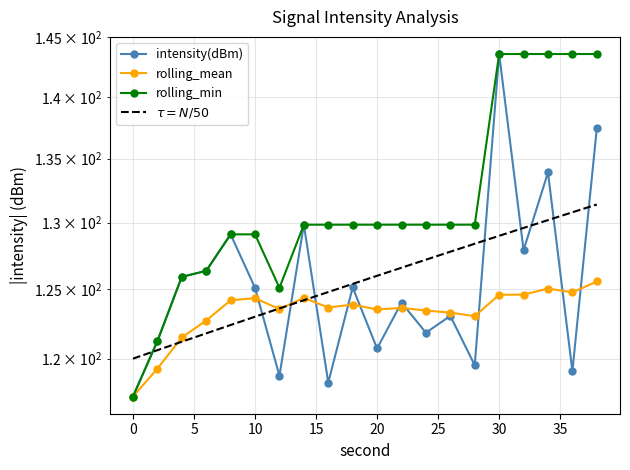

True or false: rolling_min and intensity(dBm) cross at least once.

False